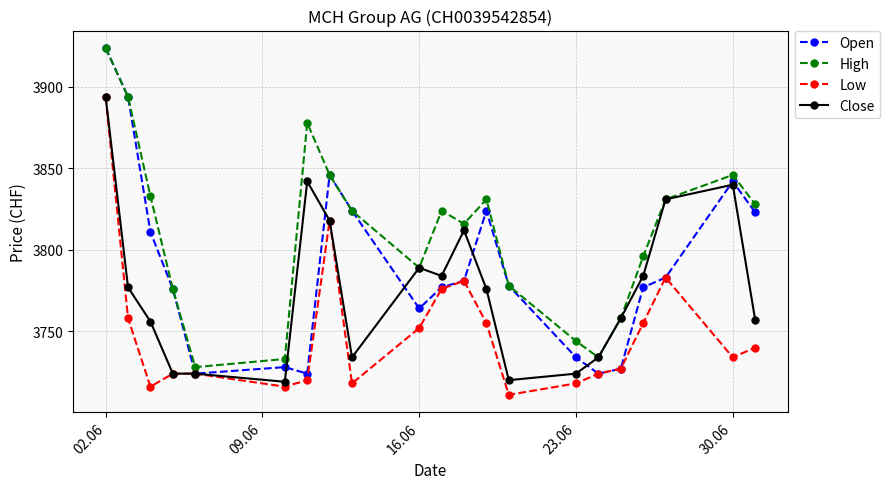

In High, how many points are lower than both neighbors (excluding endpoints)?

4